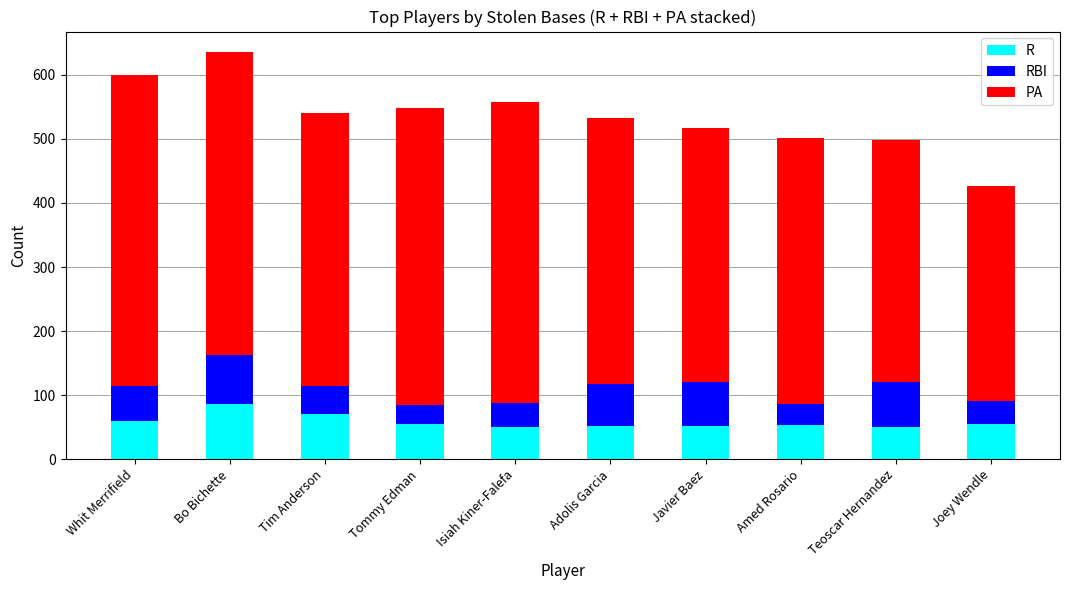

Count the number of data series in this chart.

3